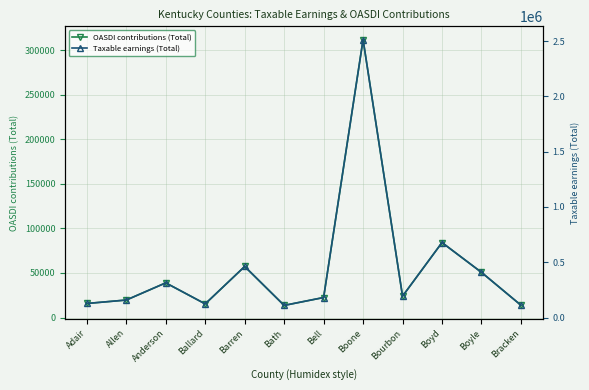

What position from the right is Boyle?

2